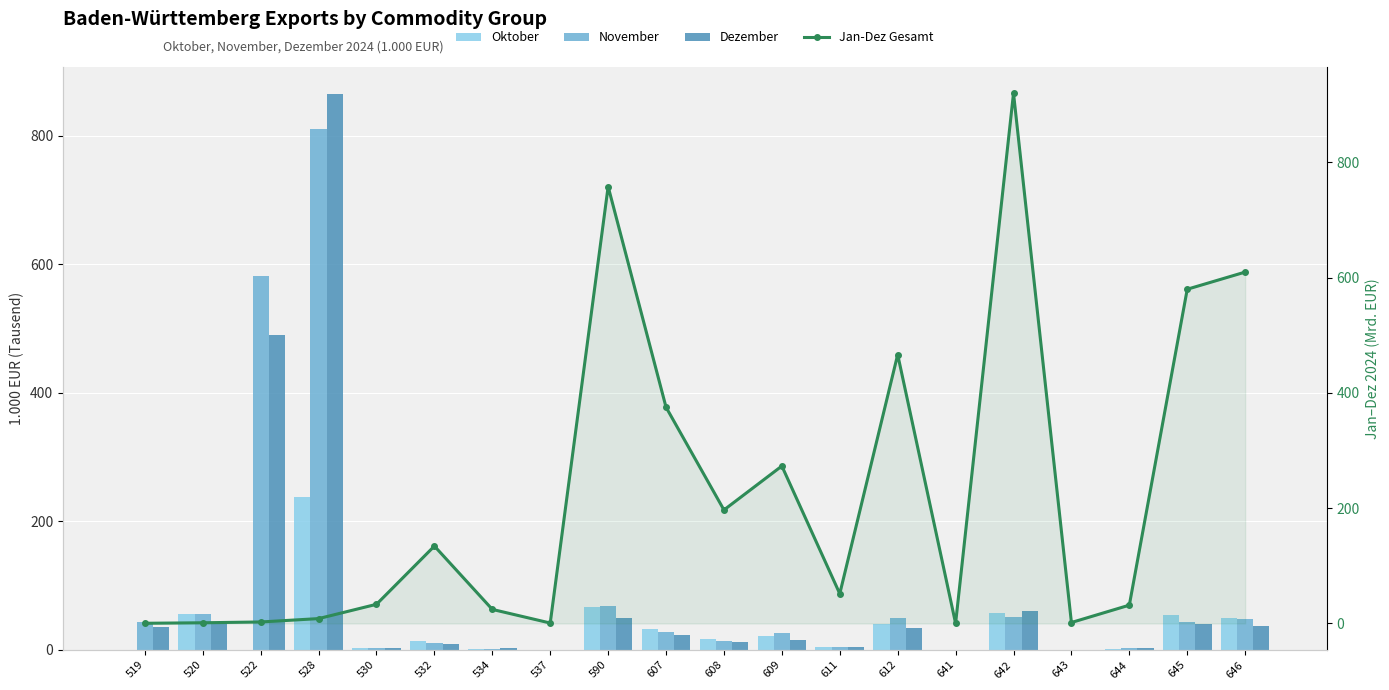

How many distinct data groups are displayed?

4